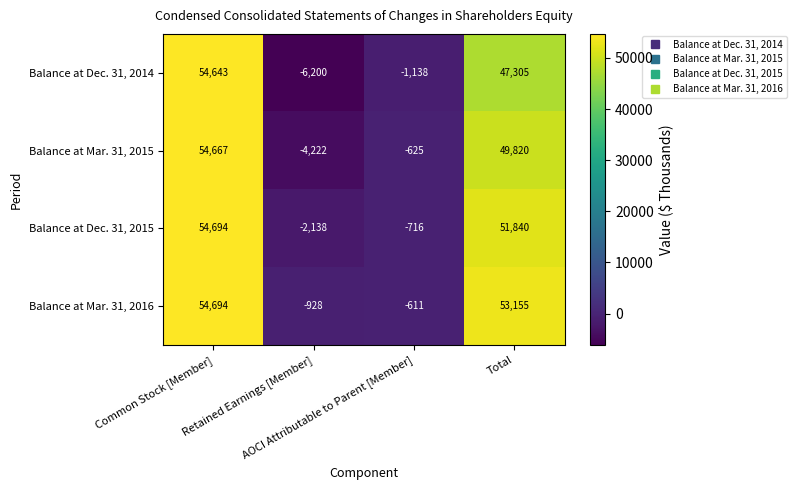

How many values in Balance at Dec. 31, 2015 are below zero?

2